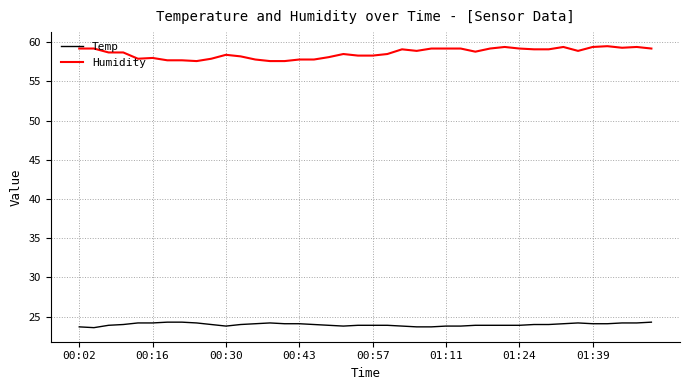

Which series has the largest total across all categories?

Humidity